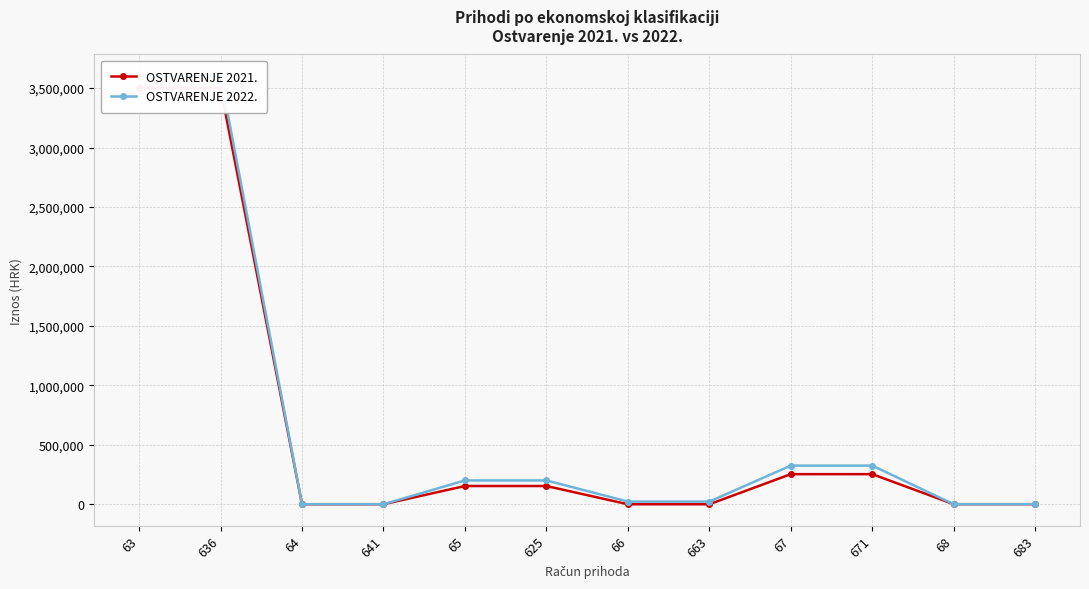

Does the chart have visible grid lines?

Yes